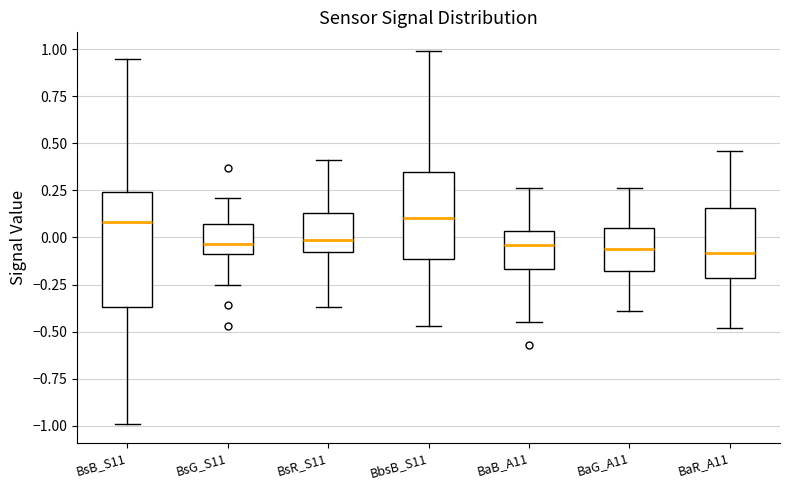

Reading left to right, read every box against the y-axis: the position of its median line, the range the box covers, and the ends of its whiskers. The values are not printed on the chart, so give them approximately, as read against the axis.

BsB_S11: median 0.10, box -0.35 to 0.25, whiskers -1.00 to 0.95
BsG_S11: median -0.05, box -0.10 to 0.05, whiskers -0.25 to 0.20
BsR_S11: median 0.00, box -0.05 to 0.15, whiskers -0.35 to 0.40
BbsB_S11: median 0.10, box -0.10 to 0.35, whiskers -0.45 to 1.00
BaB_A11: median -0.05, box -0.15 to 0.05, whiskers -0.45 to 0.25
BaG_A11: median -0.05, box -0.20 to 0.05, whiskers -0.40 to 0.25
BaR_A11: median -0.10, box -0.20 to 0.15, whiskers -0.50 to 0.45